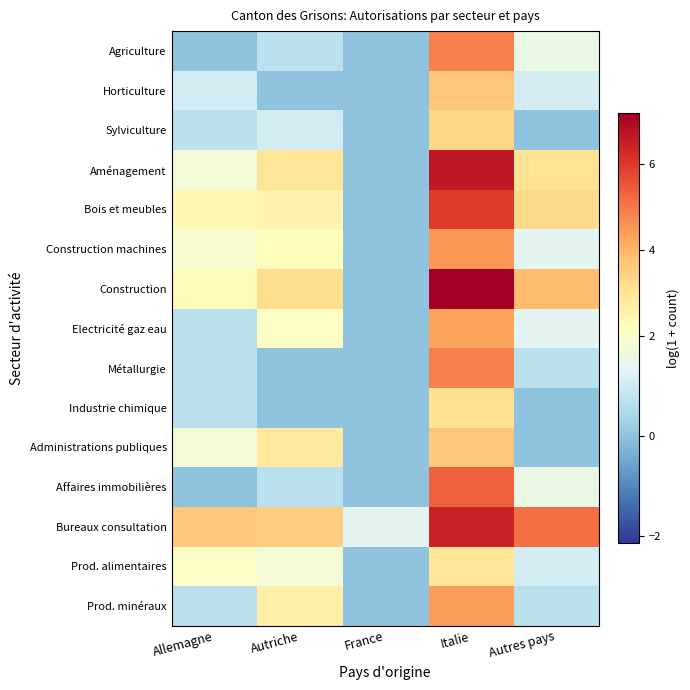

Rank the series by their maximum value, from highest to lowest.

Construction, Aménagement, Bureaux consultation, Bois et meubles, Affaires immobilières, Agriculture, Métallurgie, Construction machines, Prod. minéraux, Electricité gaz eau, Horticulture, Administrations publiques, Sylviculture, Industrie chimique, Prod. alimentaires